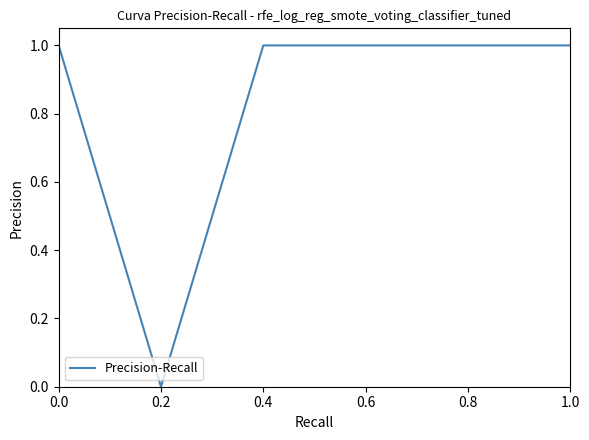

What is the difference between the maximum and minimum values?

1.0